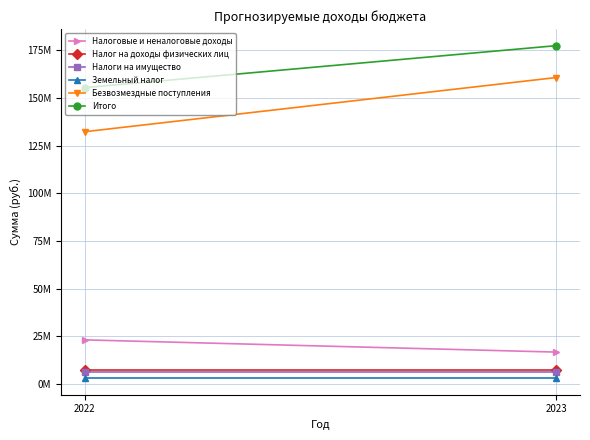

What is the maximum value shown in the chart?

177361331